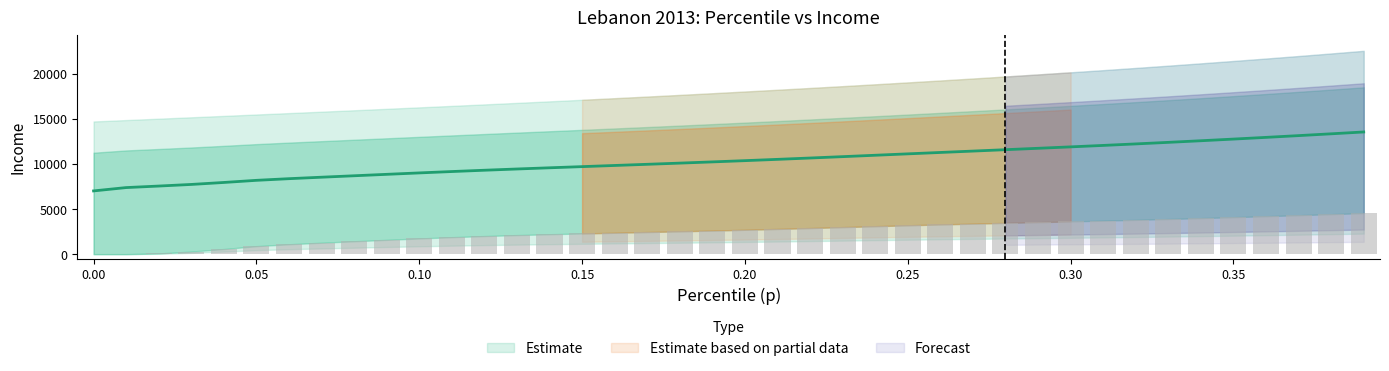

What is the label of the 24th bar from the left?

0.23